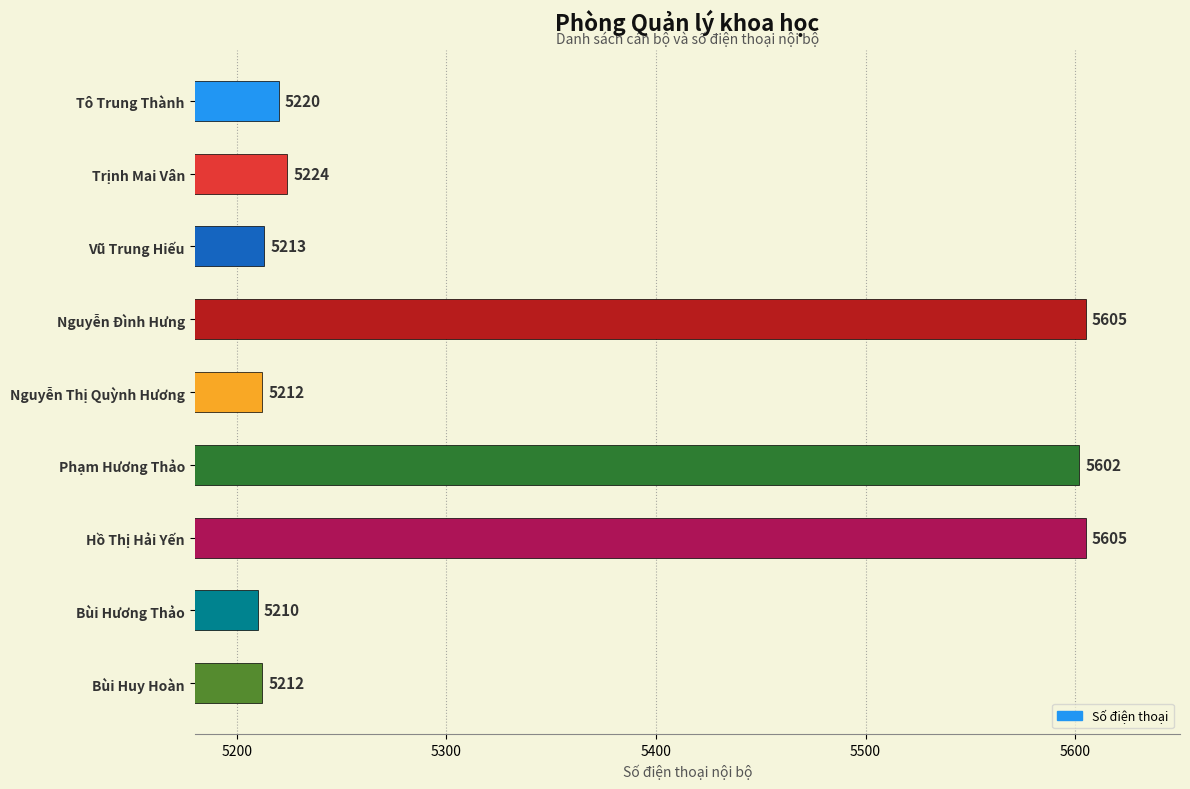

Which has a higher value, Tô Trung Thành or Vũ Trung Hiếu?

Tô Trung Thành